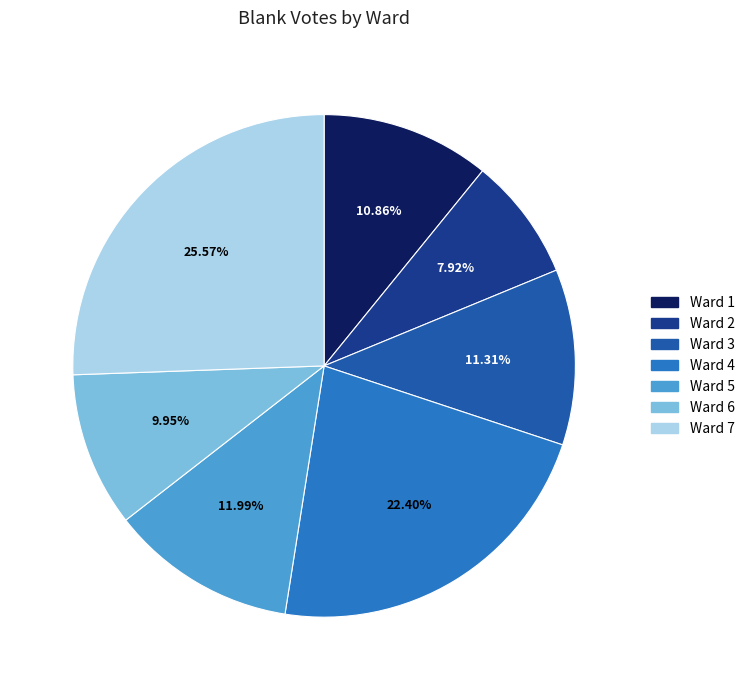

How many segments does this pie chart have?

7